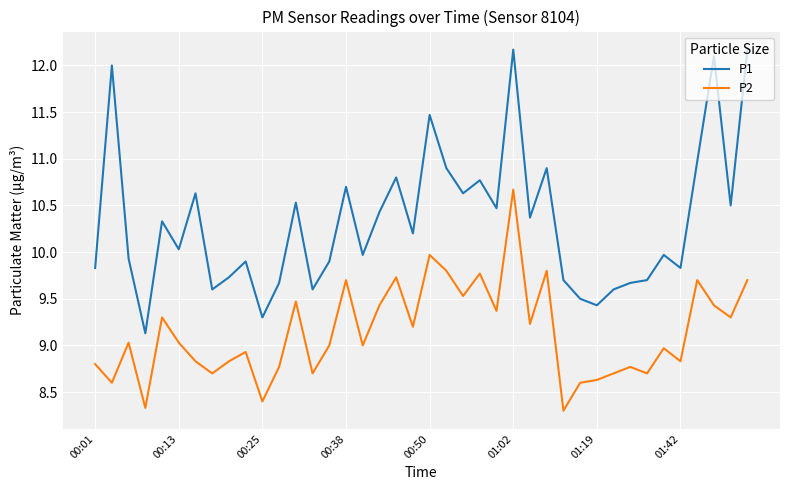

List the series in order of their peak value, highest first.

P1, P2